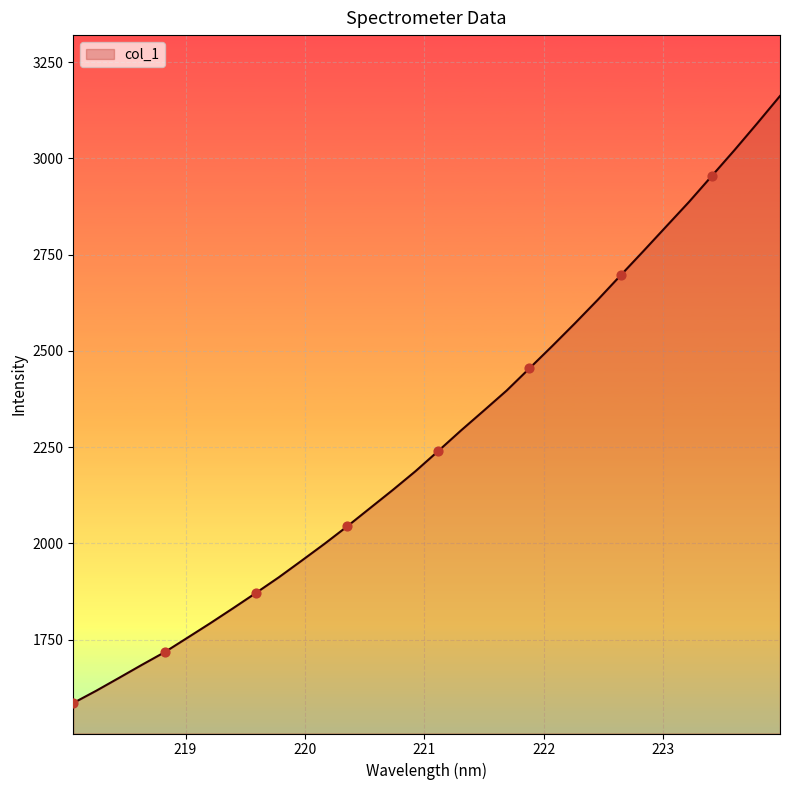

What is the minimum value shown in the chart?

1585.1